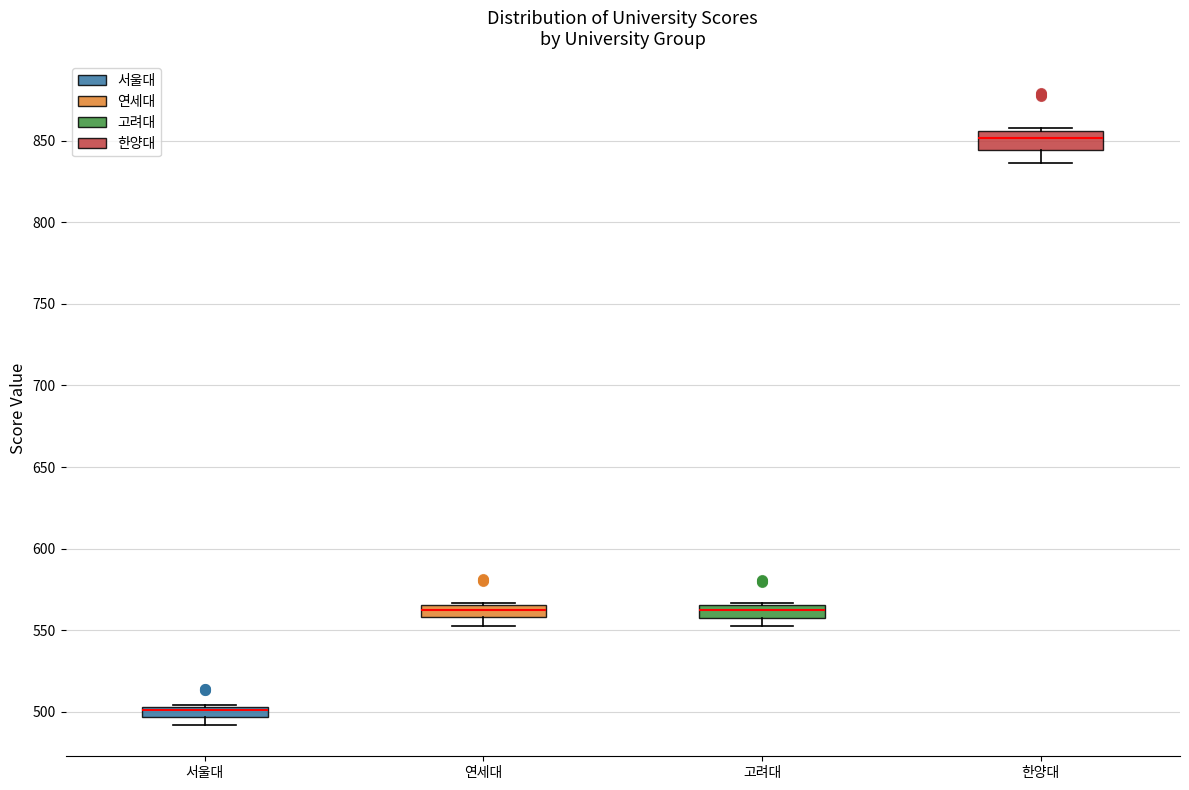

Where is the lower edge of the box for 연세대 on the y-axis? The values are not printed on the chart, so give them approximately, as read against the axis.

560